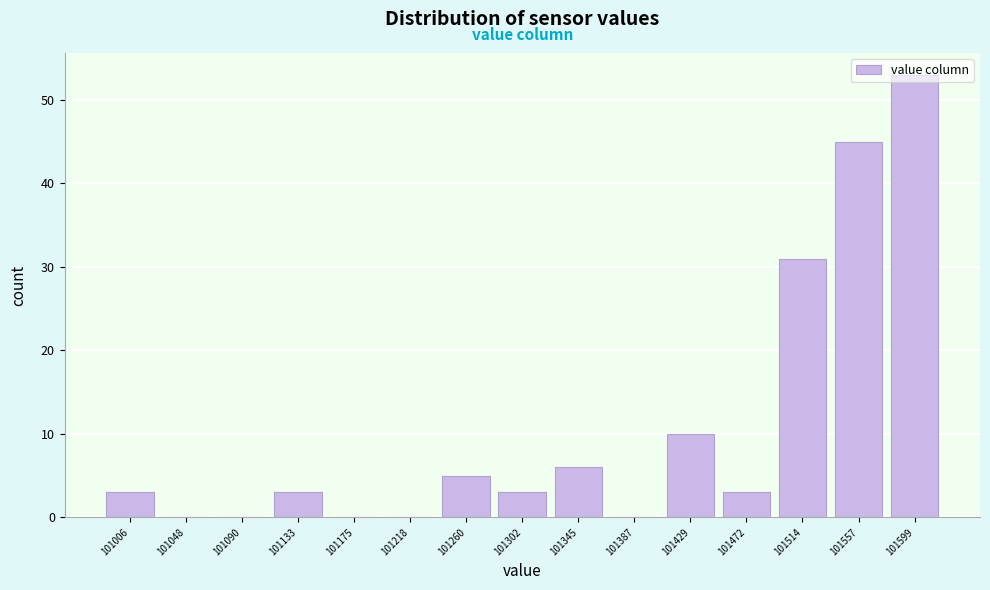

Reading left to right, transcribe this chart: for each bar, give the range it covers on the x-axis and its height. Neither the bar edges nor the heights are printed on the chart, so give them approximately, as read against the axes.

100985 to 101025: 3
101025 to 101070: 0
101070 to 101110: 0
101110 to 101155: 3
101155 to 101195: 0
101195 to 101240: 0
101240 to 101280: 5
101280 to 101325: 3
101325 to 101365: 6
101365 to 101410: 0
101410 to 101450: 10
101450 to 101495: 3
101495 to 101535: 31
101535 to 101580: 45
101580 to 101620: 53